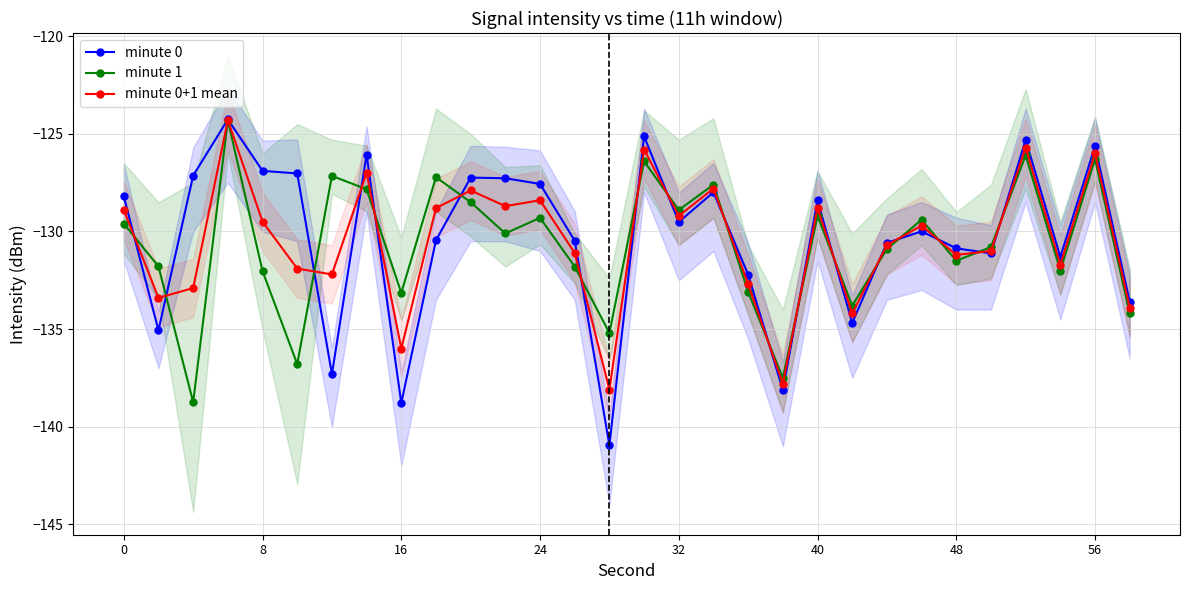

Which series has the widest spread of values?

minute 0